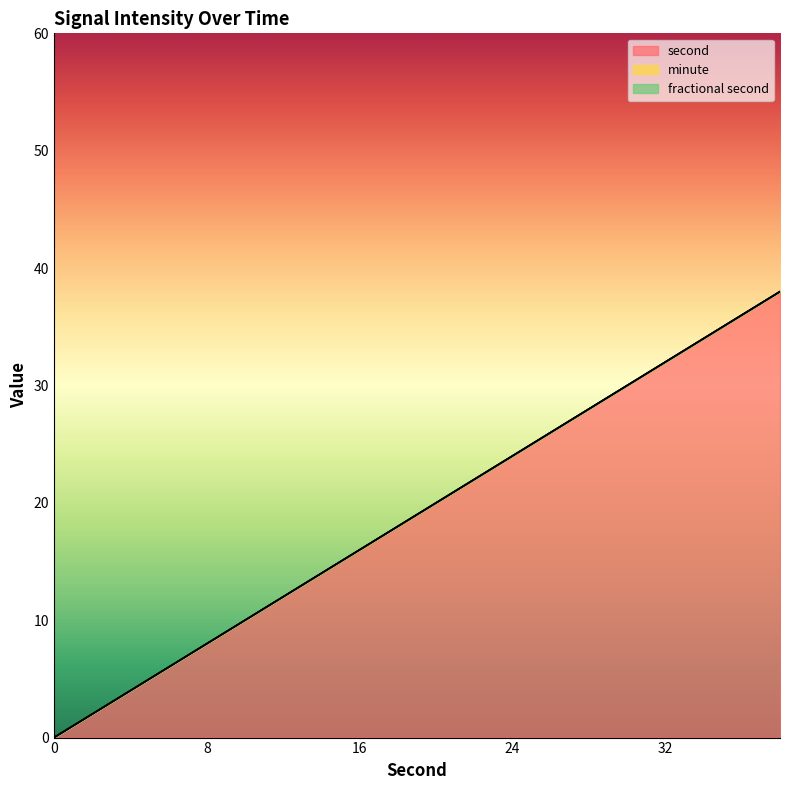

List the series in order of their peak value, highest first.

second, minute, fractional second